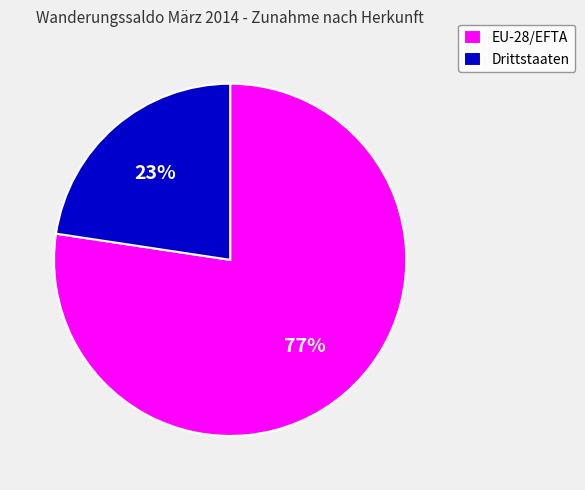

What is the smallest slice in the pie chart?

Drittstaaten